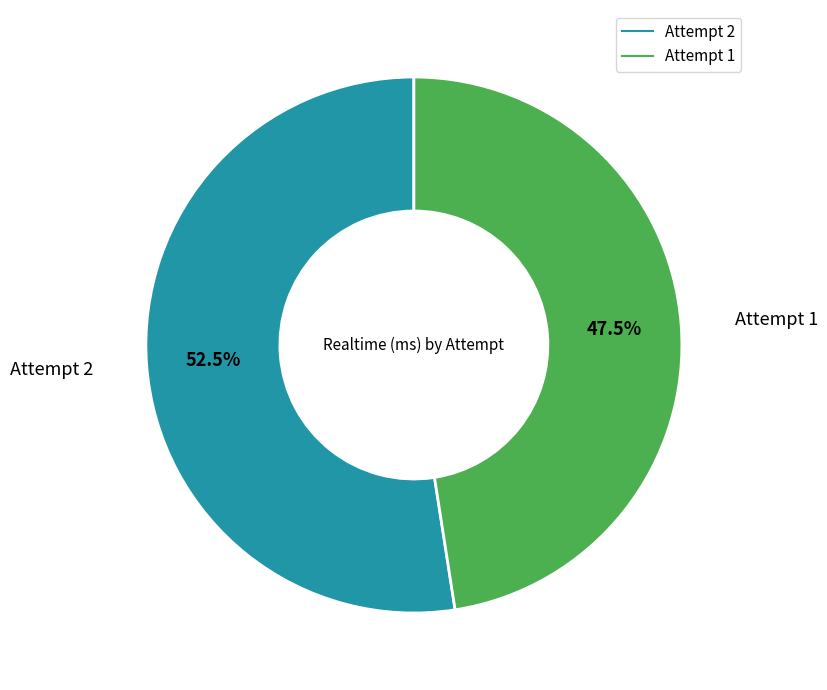

How many segments does this pie chart have?

2